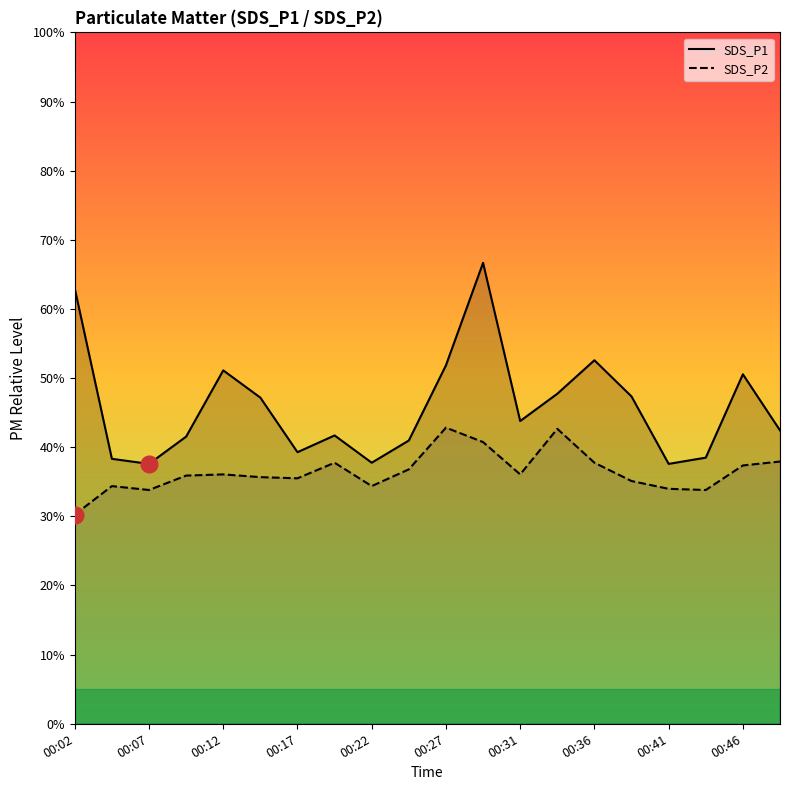

What is the sum of the SDS_P1 values at 11 and 15?

114.0